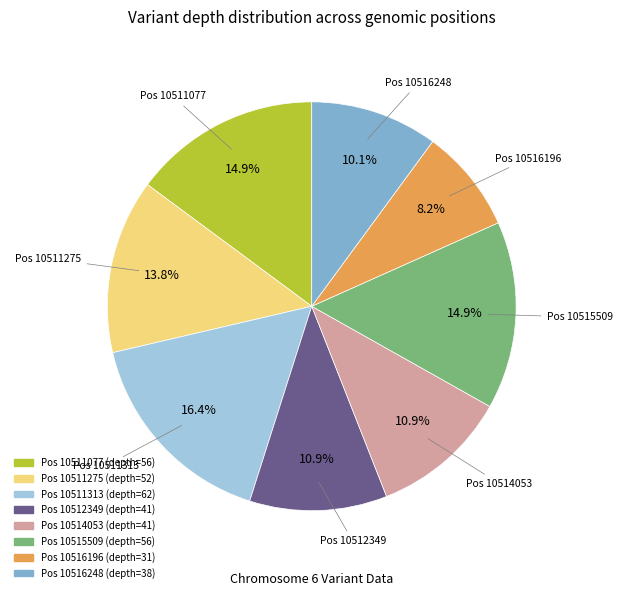

Is there any slice that represents more than half of the pie?

No